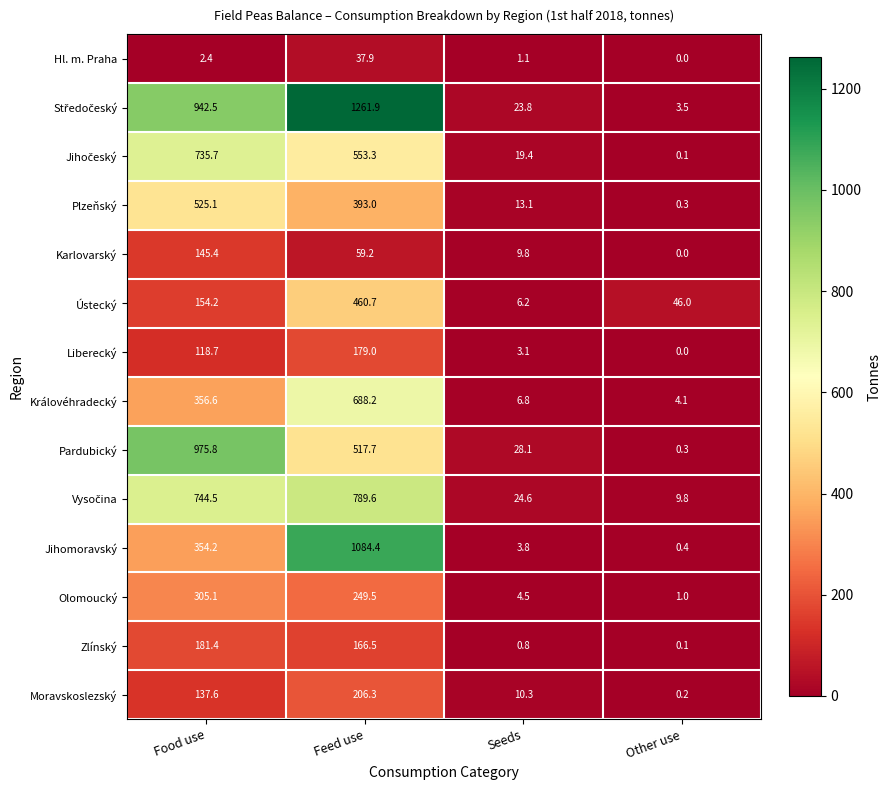

What is the approximate value of Jihomoravský at Other use?

0.4